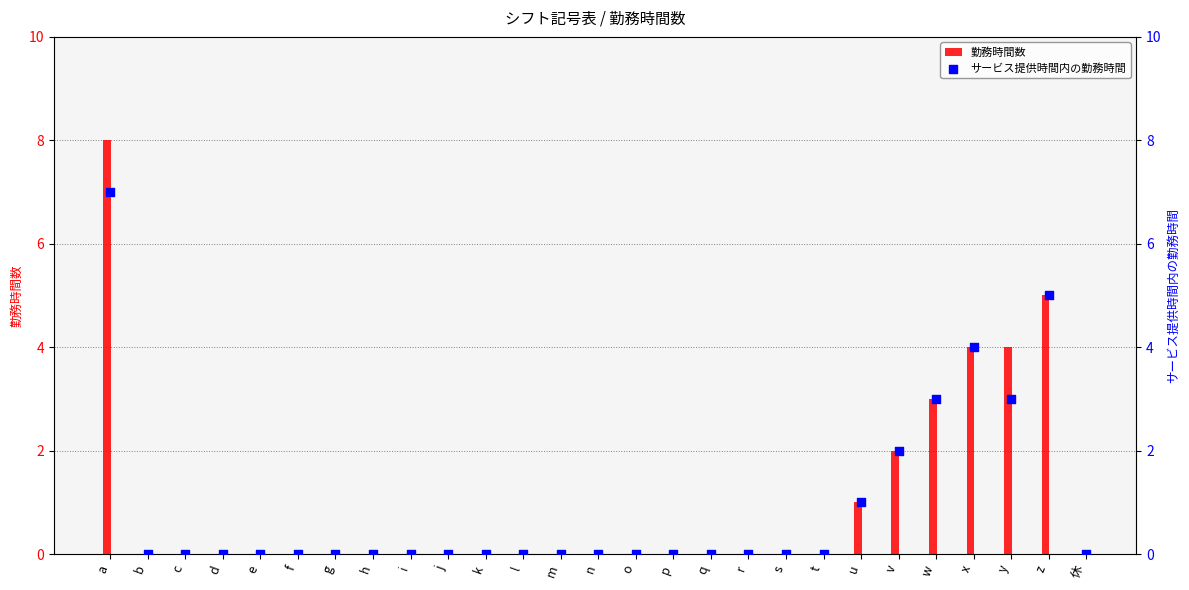

Which series has the largest total across all categories?

勤務時間数